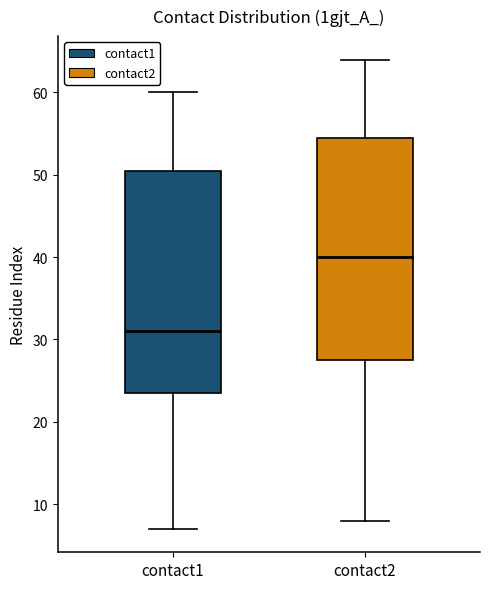

Reading left to right, transcribe this box plot: for each box, give where its median line is, the range the box spans, and where its two whiskers end, as read against the y-axis. The values are not printed on the chart, so give them approximately, as read against the axis.

contact1: median 31, box 24 to 51, whiskers 7 to 60
contact2: median 40, box 28 to 55, whiskers 8 to 64